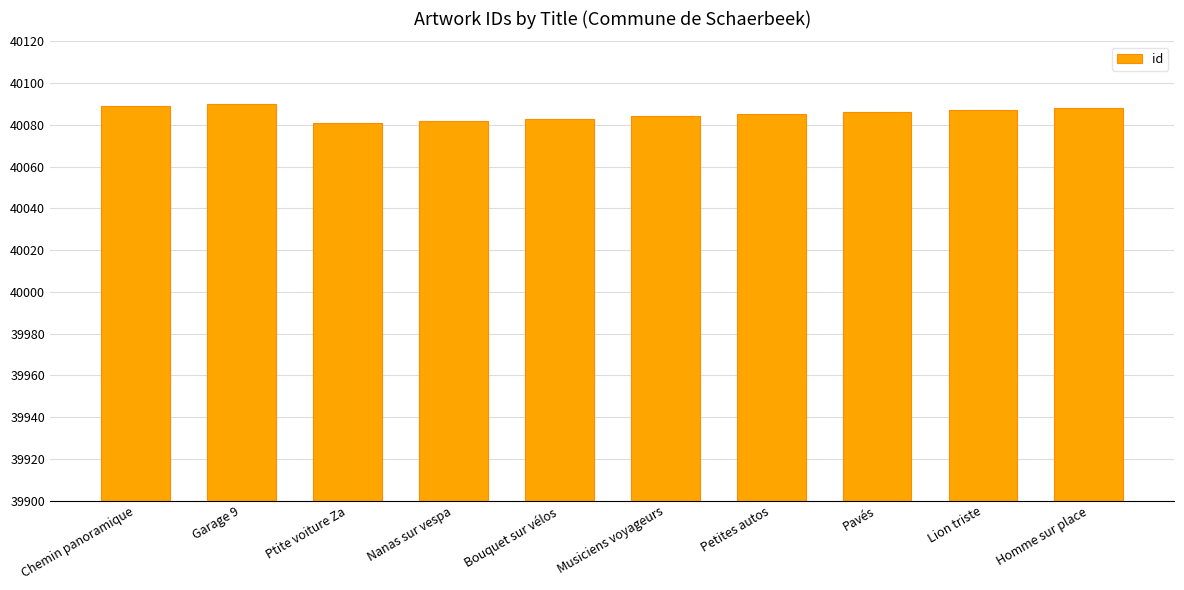

Approximately how many times larger is the value at Chemin panoramique compared to Nanas sur vespa?

1.0